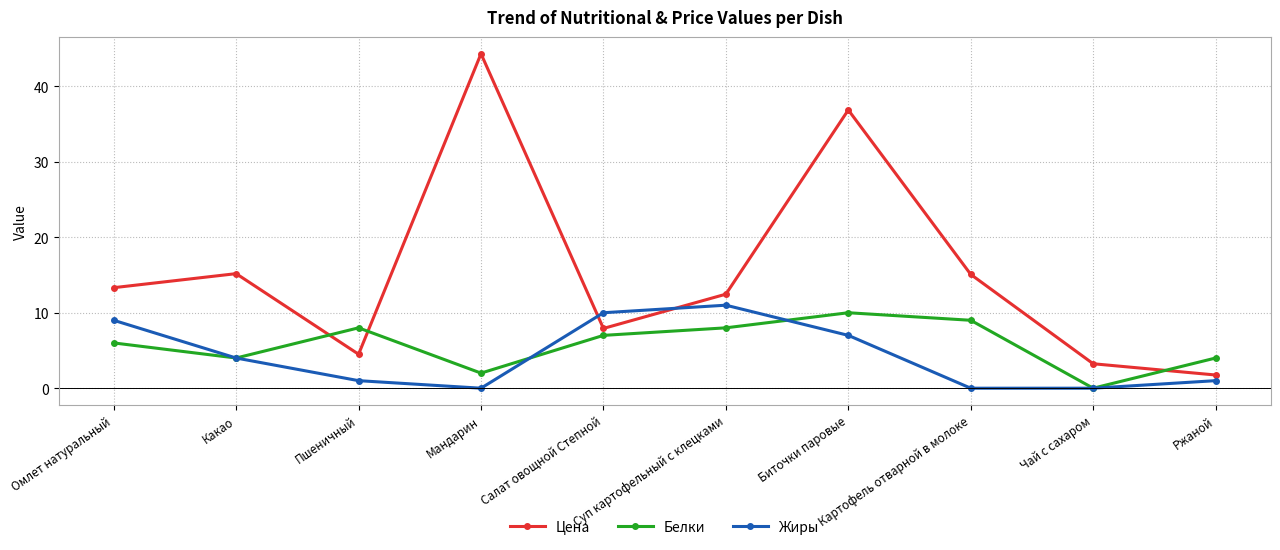

What are all the series names shown in the legend?

Цена, Белки, Жиры